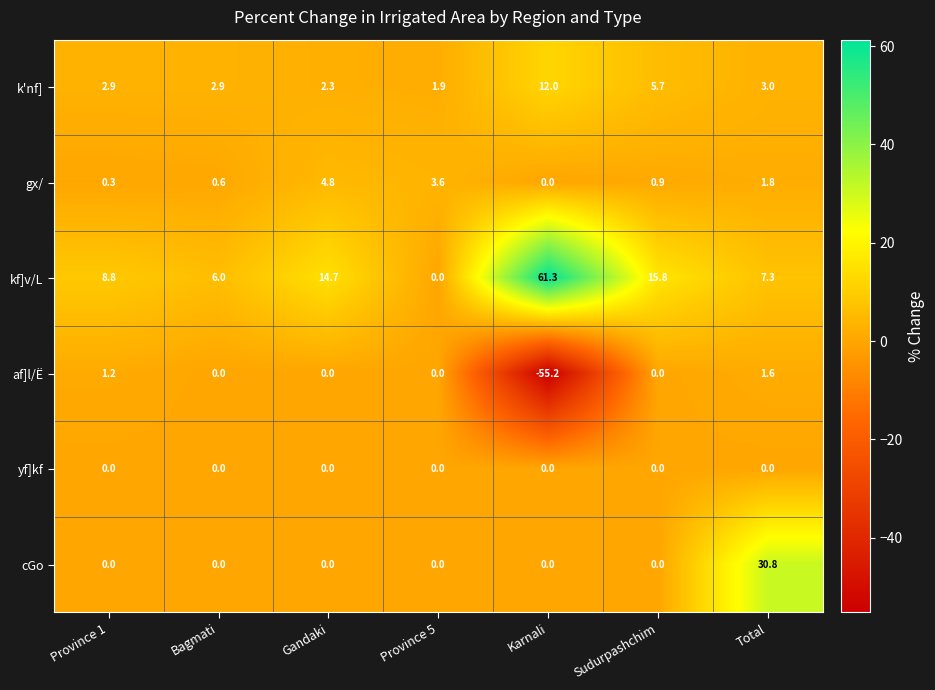

What is the sum of the k'nf] values at Total and Gandaki?

5.3